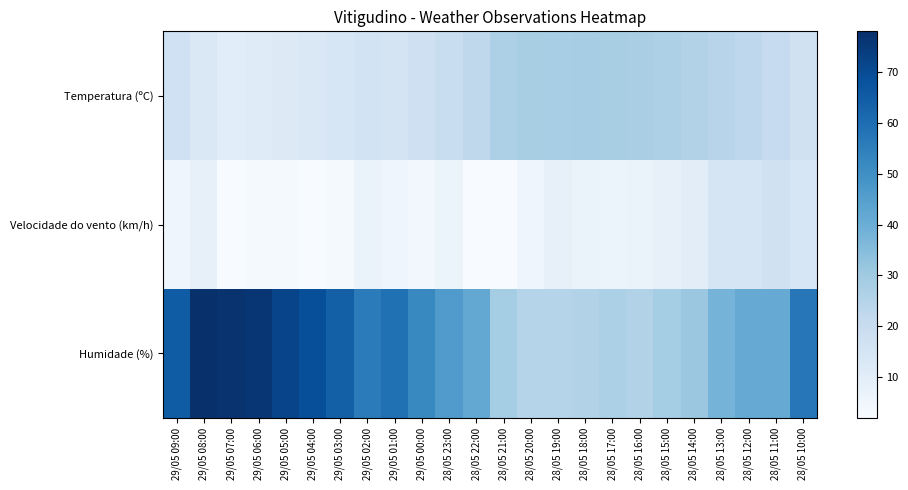

Which series has the widest spread of values?

Humidade (%)